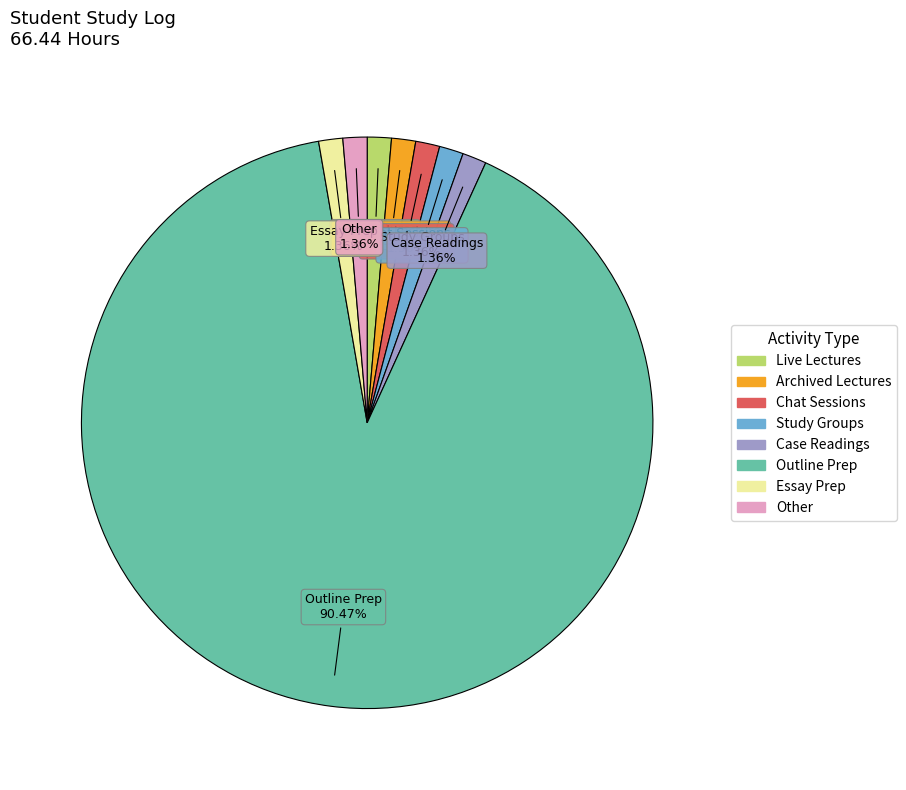

Is the sum of Outline Prep and Study Groups greater than half?

Yes